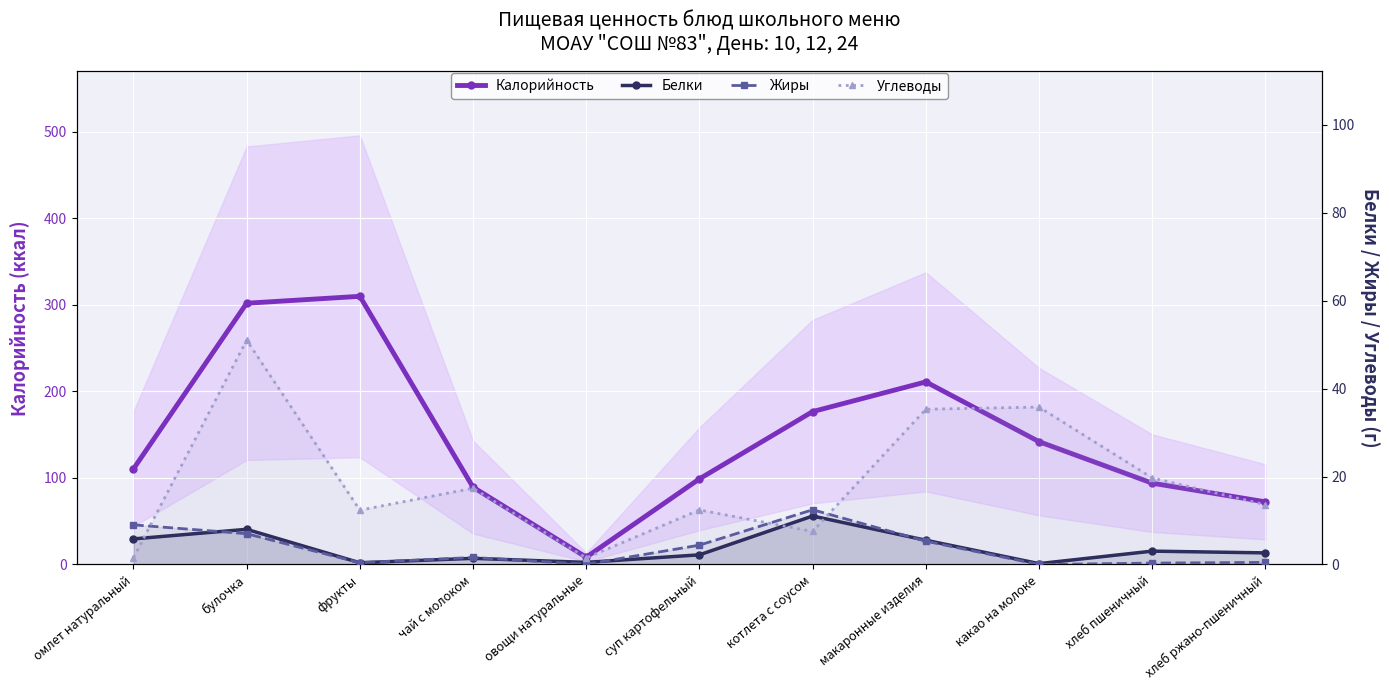

At how many categories does at least one series exceed 9?

10